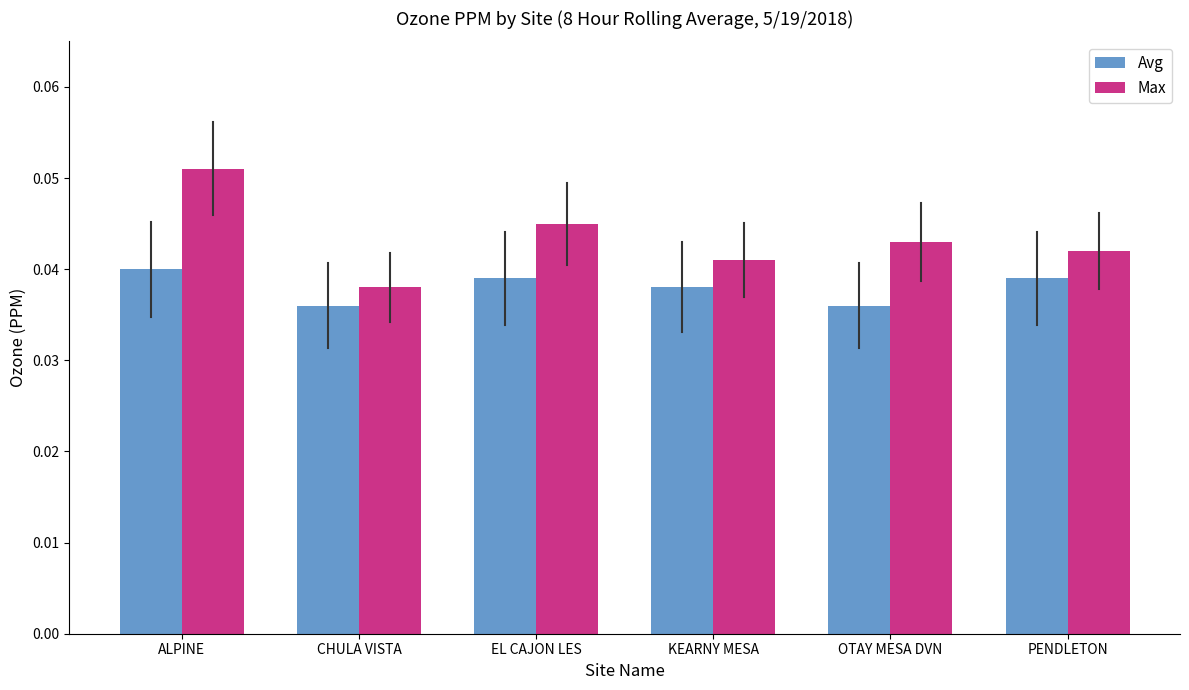

How many Avg values are between 0 and 1?

6